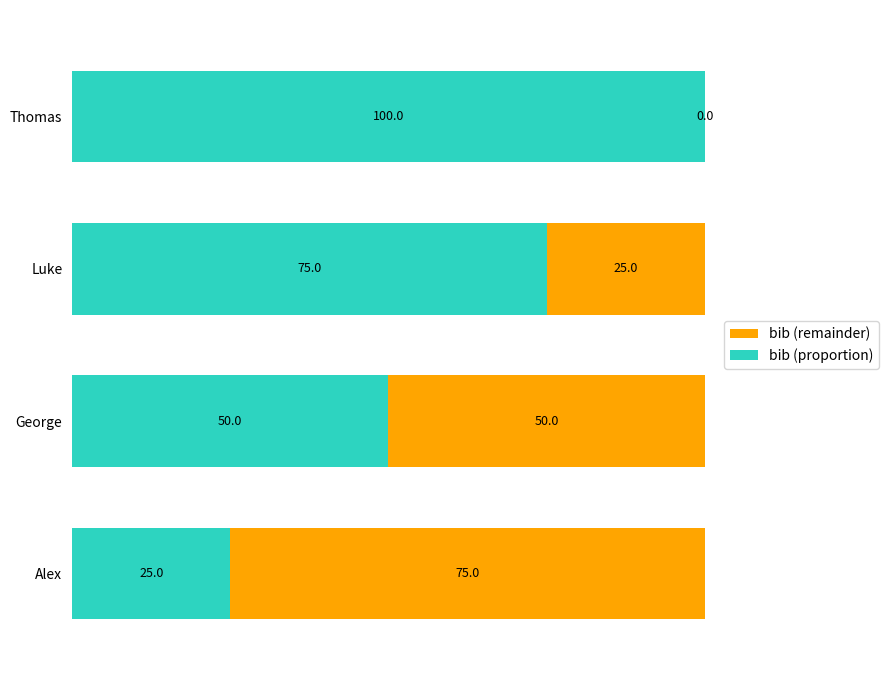

Read the bib (proportion) value at Thomas, to the nearest 5.

100